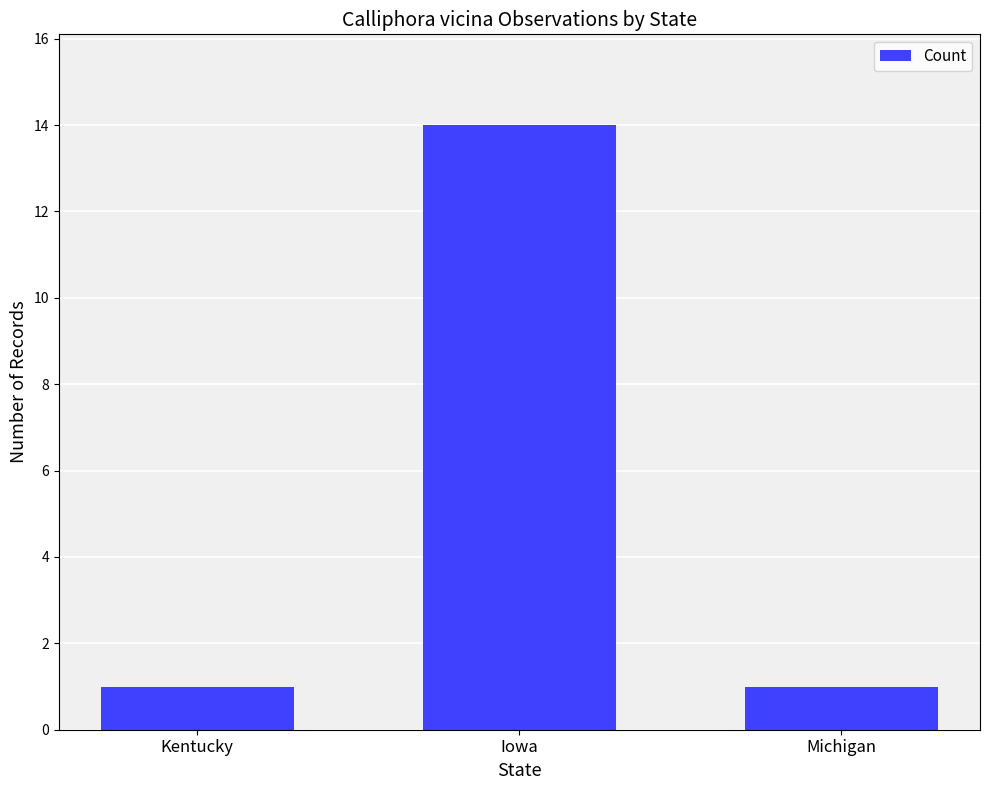

What is the label of the 1st bar from the right?

Michigan